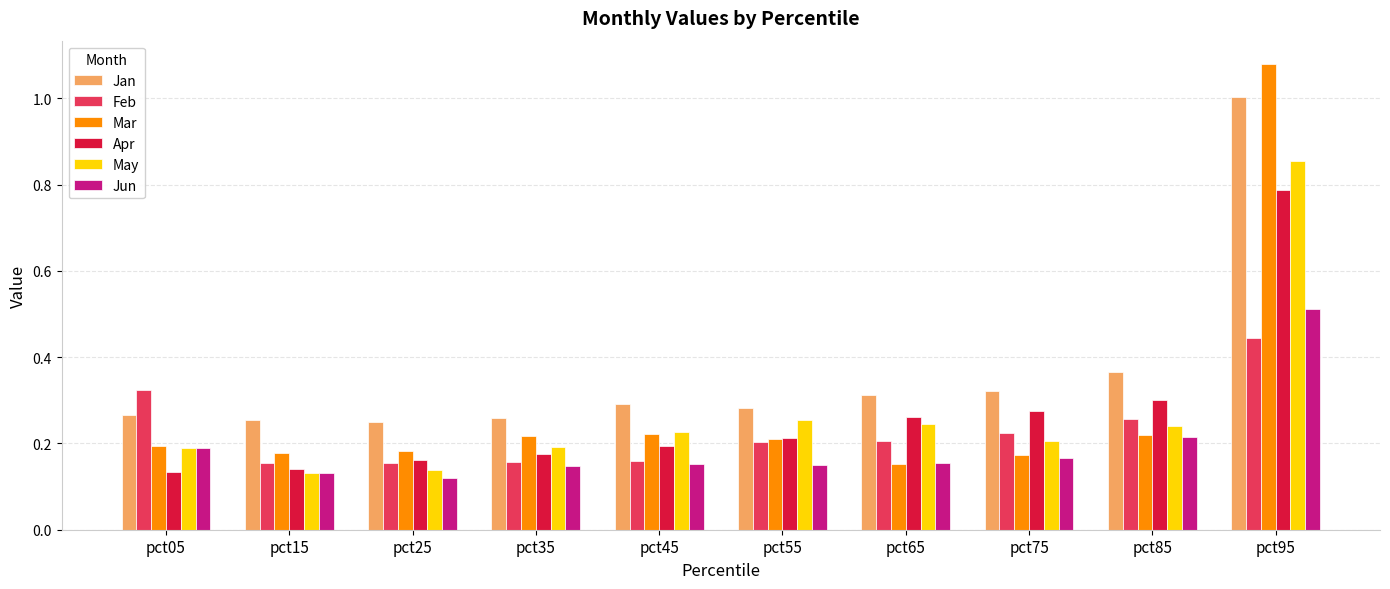

How many groups of bars are there?

10